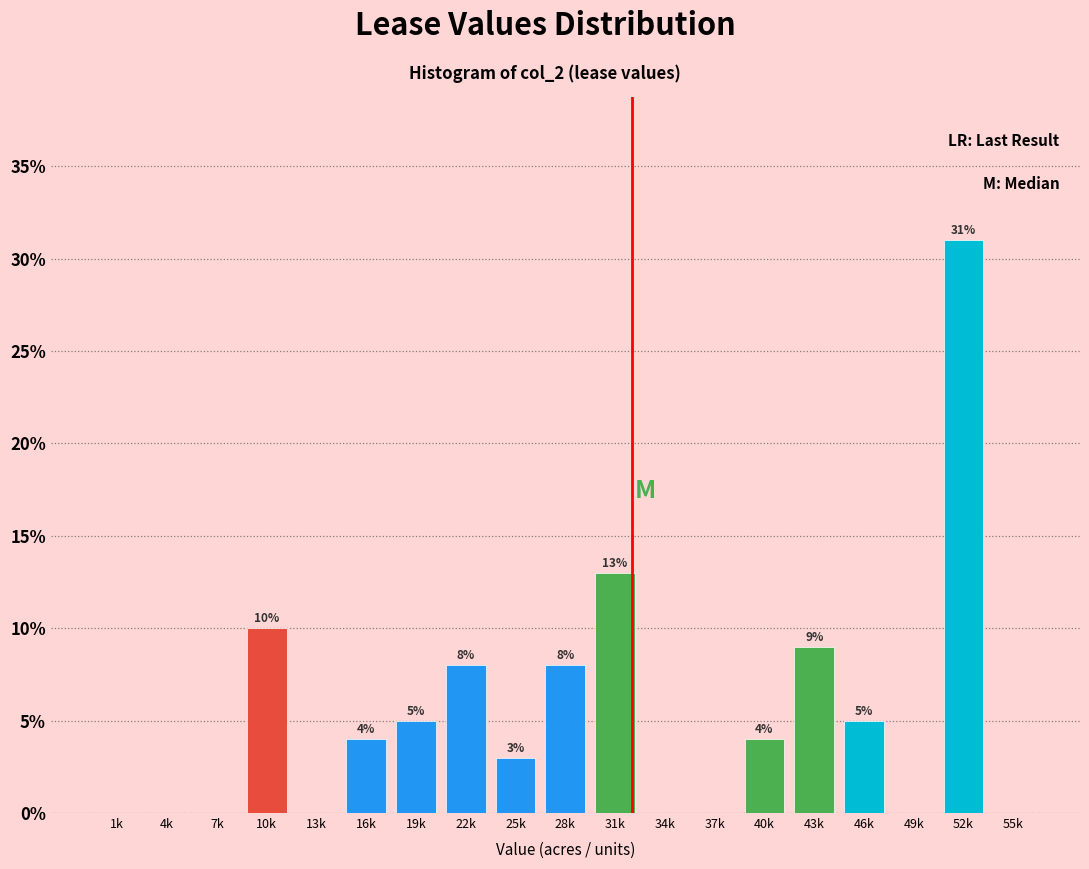

Reading left to right, extract all data points from this chart.

1k=0	4k=0	7k=0	10k=10	13k=0	16k=4	19k=5	22k=8	25k=3	28k=8	31k=13	34k=0	37k=0	40k=4	43k=9	46k=5	49k=0	52k=31	55k=0